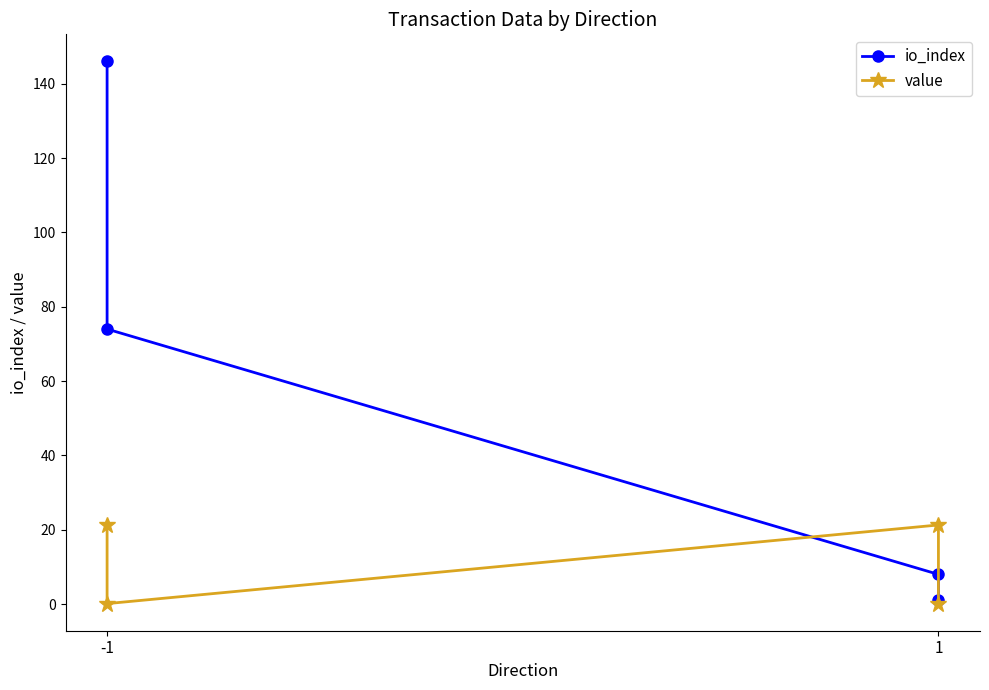

How many categories are shown in the chart?

4